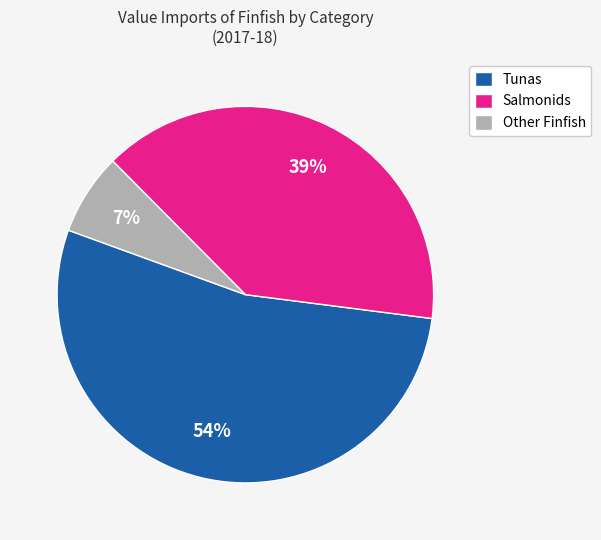

Rank the categories by value from highest to lowest.

Tunas, Salmonids, Other Finfish